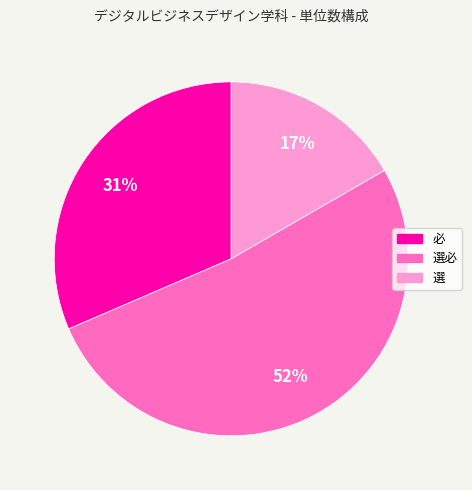

To the nearest percent, what is the difference between the largest and smallest slice percentages?

35%